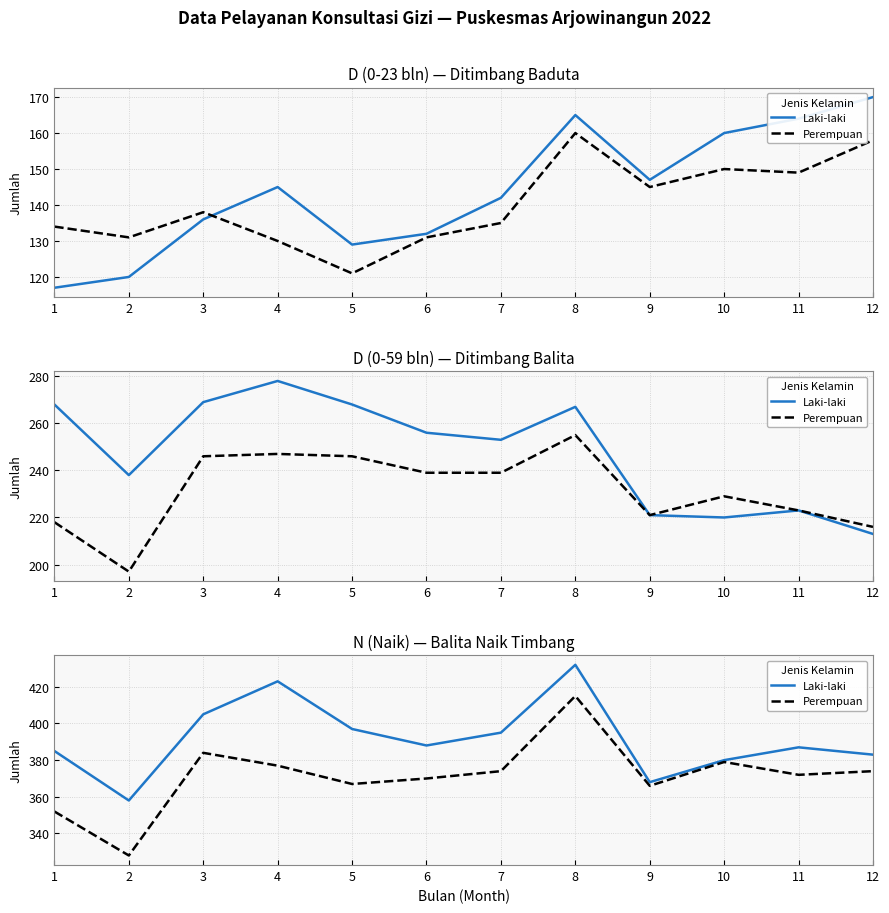

Does the chart display data point markers on the line(s)?

No